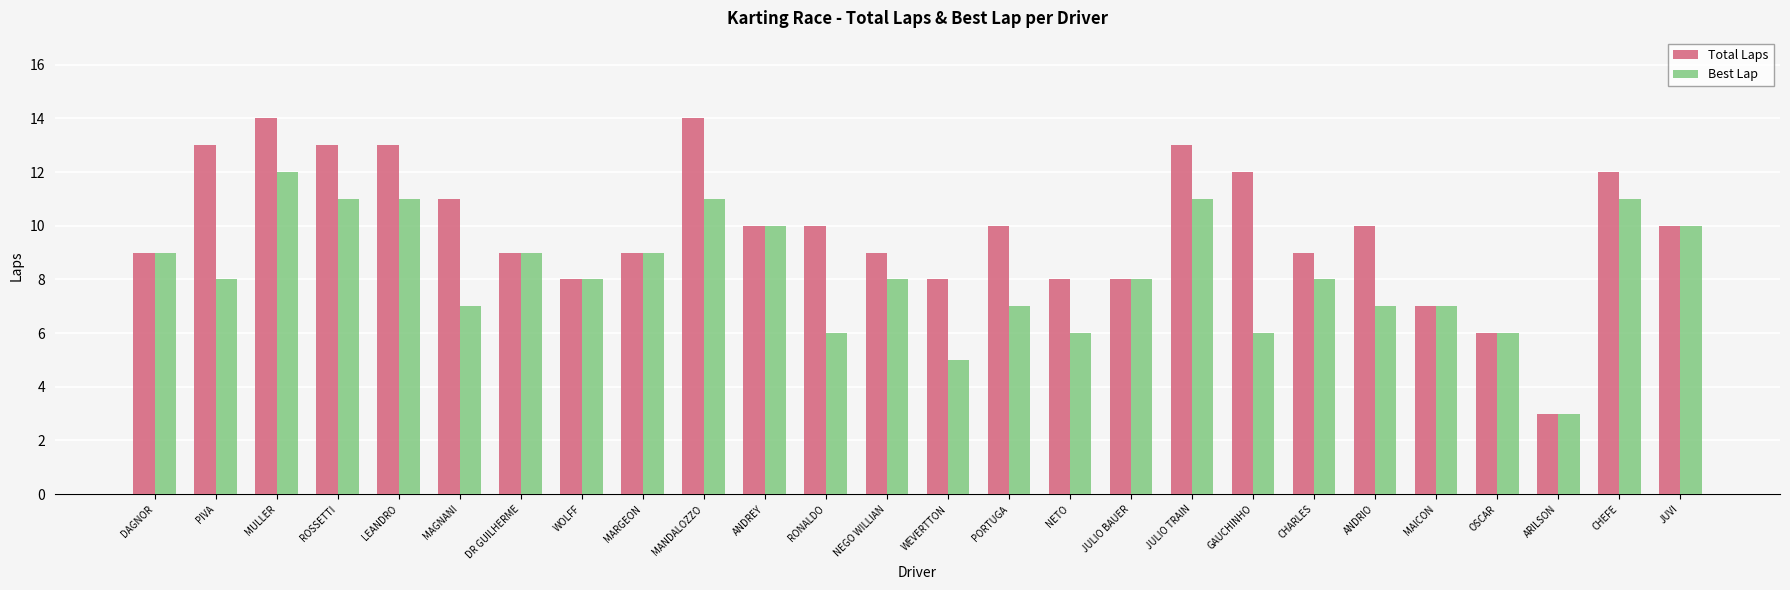

Which series has the widest spread of values?

Total Laps